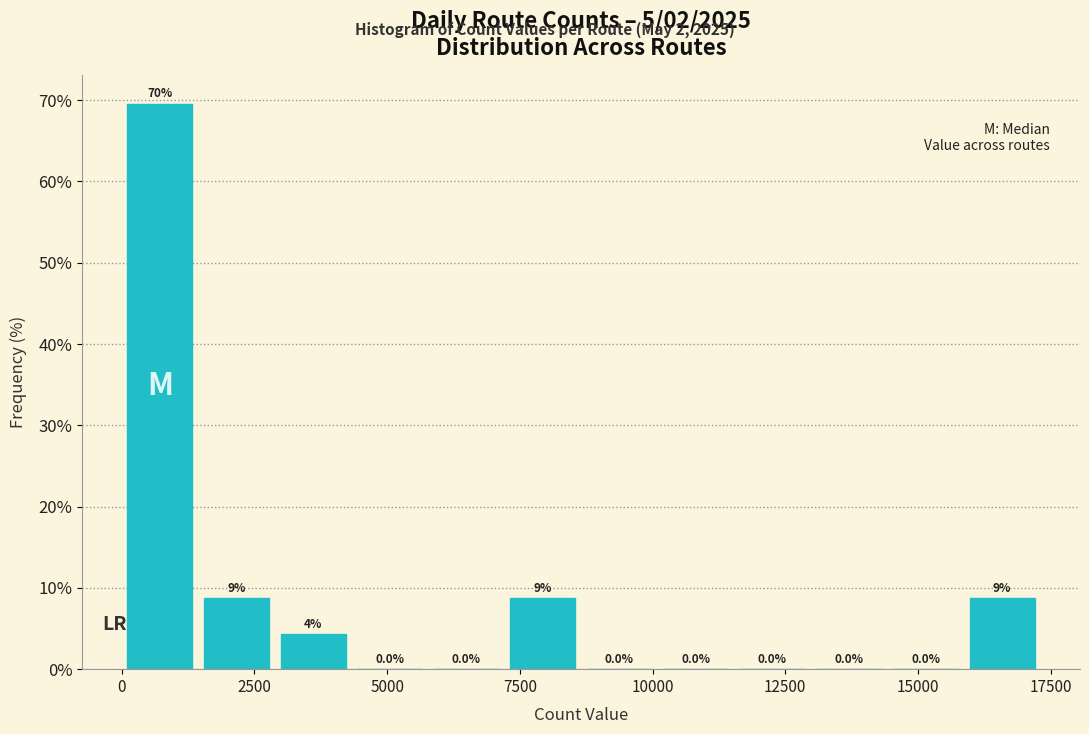

Around what value on the x-axis is the tallest bar? Give the approximate position of its centre, as read against the axis.

500